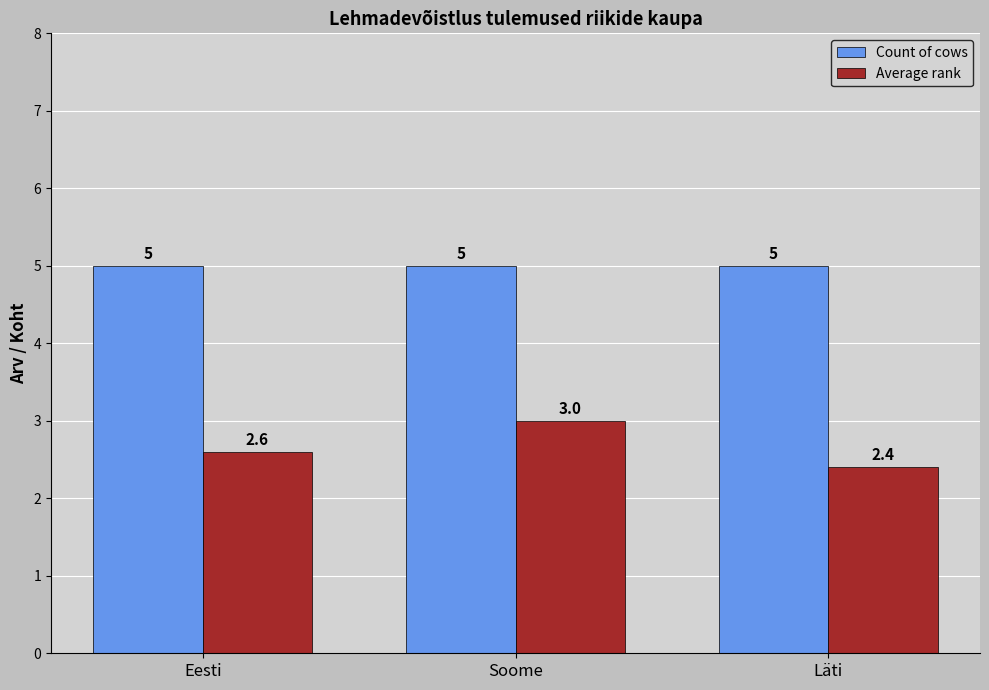

The value of Count of cows at Eesti is 5.0. True or false?

True